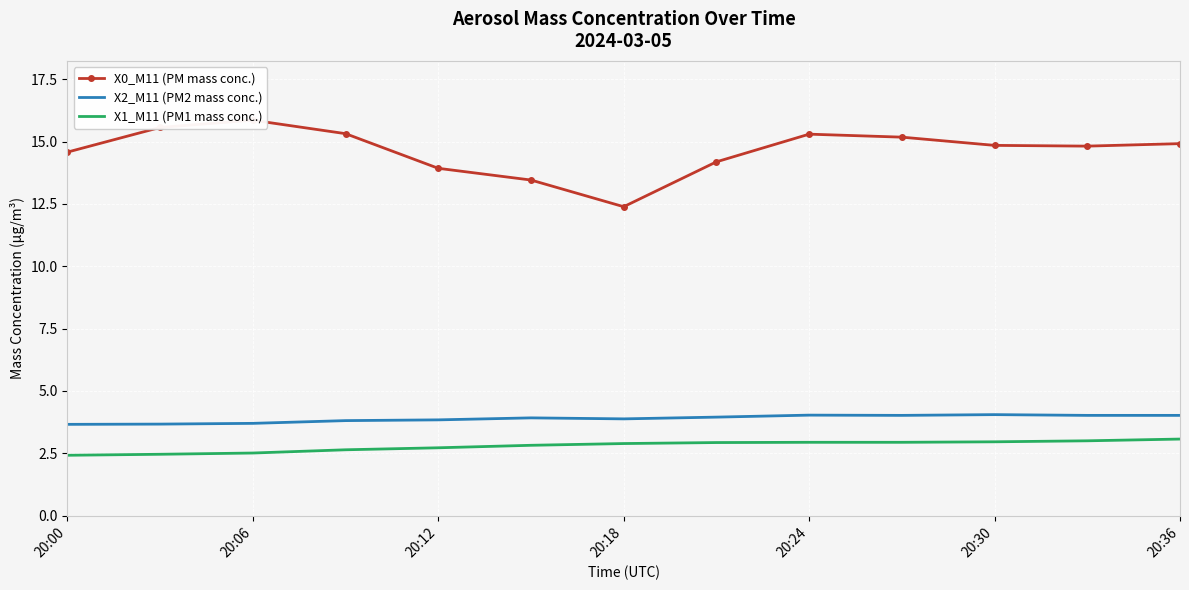

Reading left to right, transcribe all the data shown in this chart.

X0_M11 (PM mass conc.): 14.6	15.6	15.9	15.3	13.9	13.5	12.4	14.2	15.3	15.2	14.8	14.8	14.9
X2_M11 (PM2 mass conc.): 3.7	3.7	3.7	3.8	3.8	3.9	3.9	4.0	4.0	4.0	4.0	4.0	4.0
X1_M11 (PM1 mass conc.): 2.4	2.5	2.5	2.6	2.7	2.8	2.9	2.9	2.9	2.9	3.0	3.0	3.1